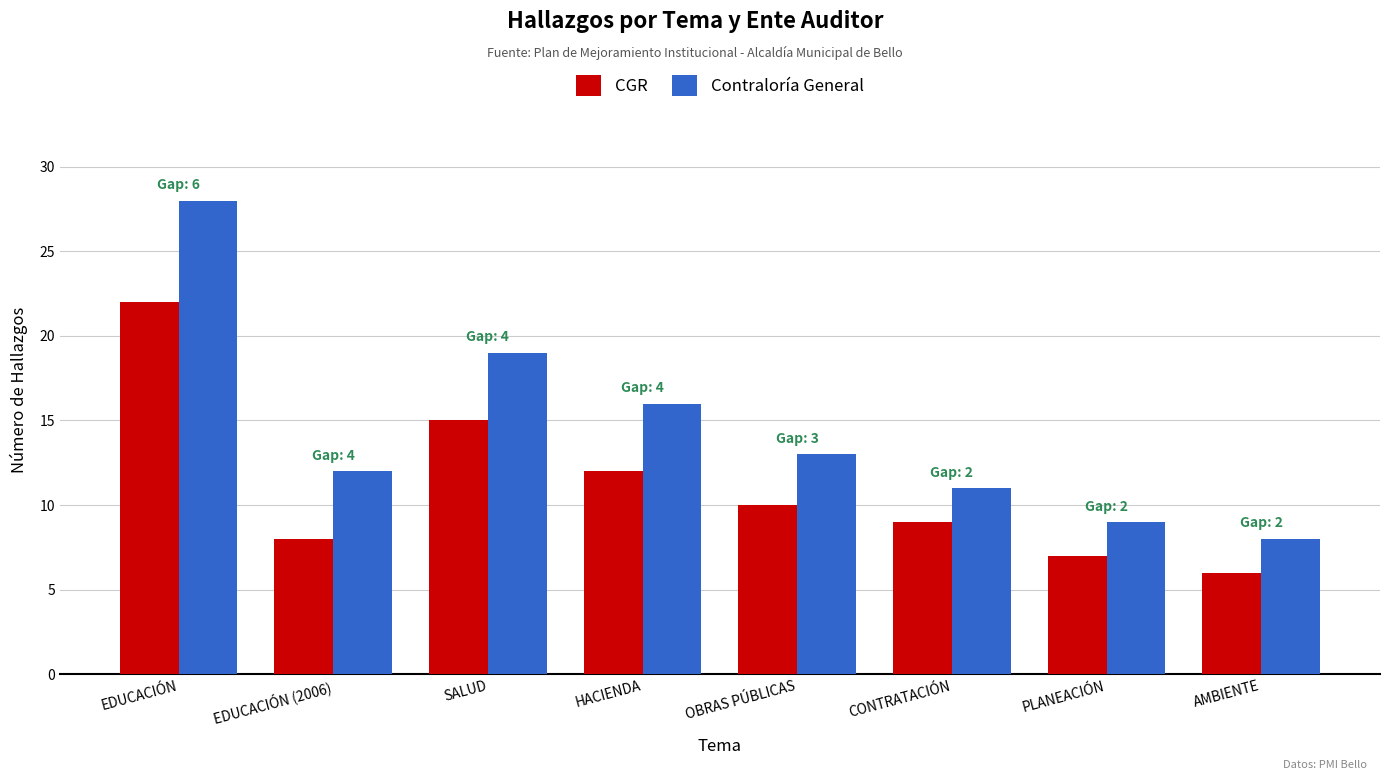

Are the bars horizontal?

No